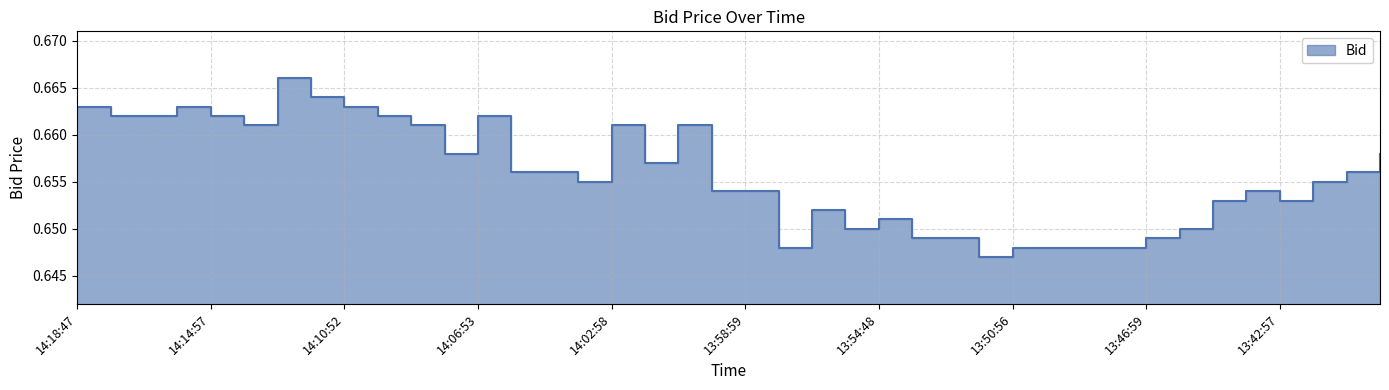

Reading left to right, what are all the values shown in this chart?

0.7	0.7	0.7	0.7	0.7	0.7	0.7	0.7	0.7	0.7	0.7	0.7	0.7	0.7	0.7	0.7	0.7	0.7	0.7	0.7	0.7	0.6	0.7	0.7	0.7	0.6	0.6	0.6	0.6	0.6	0.6	0.6	0.6	0.7	0.7	0.7	0.7	0.7	0.7	0.7